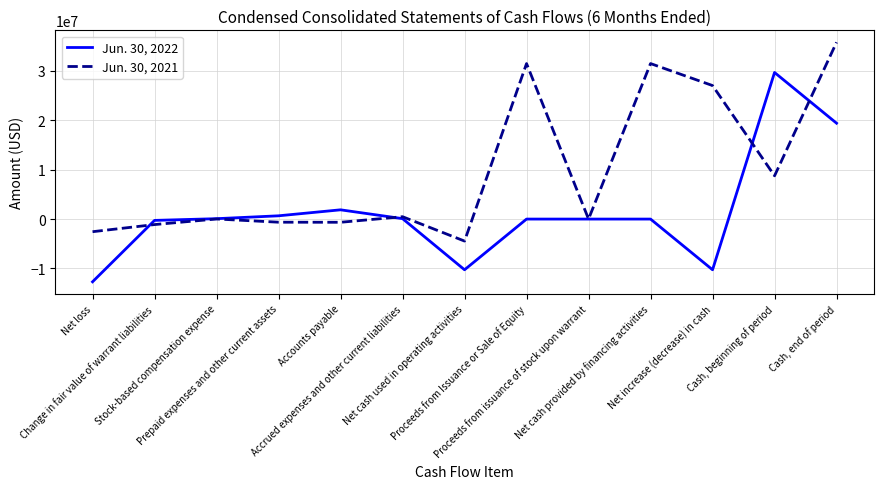

What is the difference between the maximum and minimum values in the Jun. 30, 2021 series?

40257925